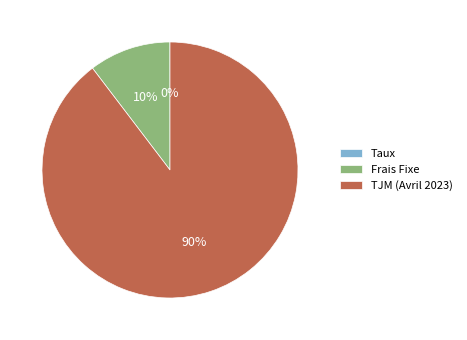

Combined, do Frais Fixe and TJM (Avril 2023) account for over 50%?

Yes